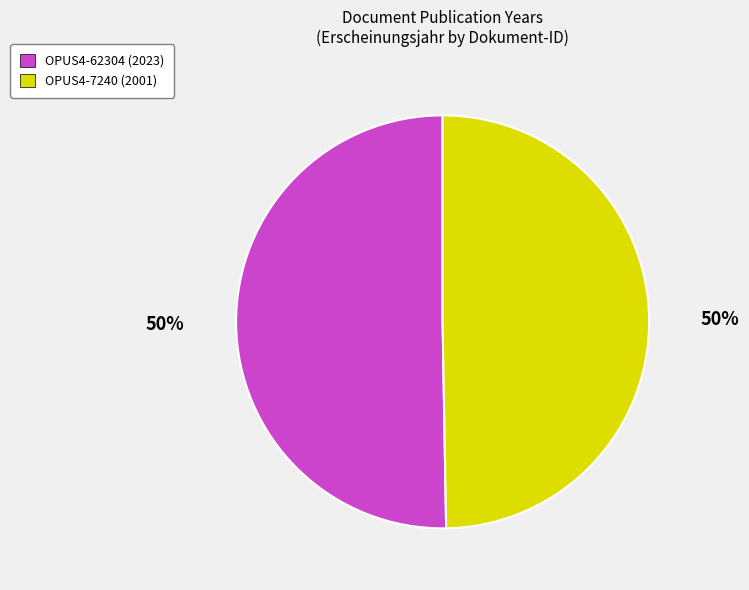

What is the ratio of the value at OPUS4-7240 (2001) to the value at OPUS4-62304 (2023)?

1.0